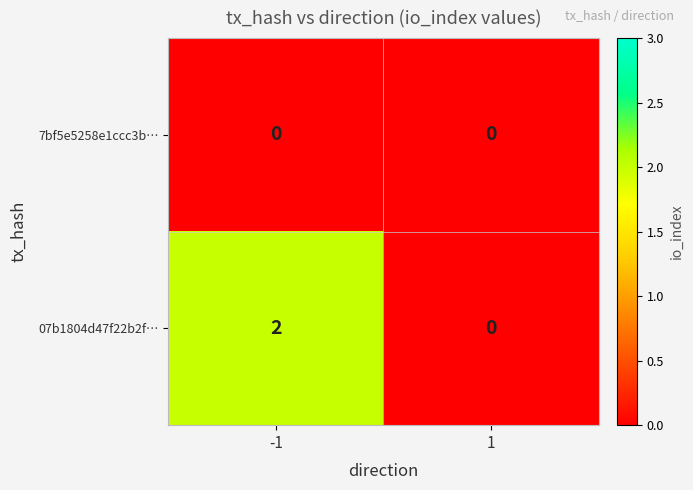

List the series in order of their peak value, lowest first.

7bf5e5258e1ccc3b…, 07b1804d47f22b2f…